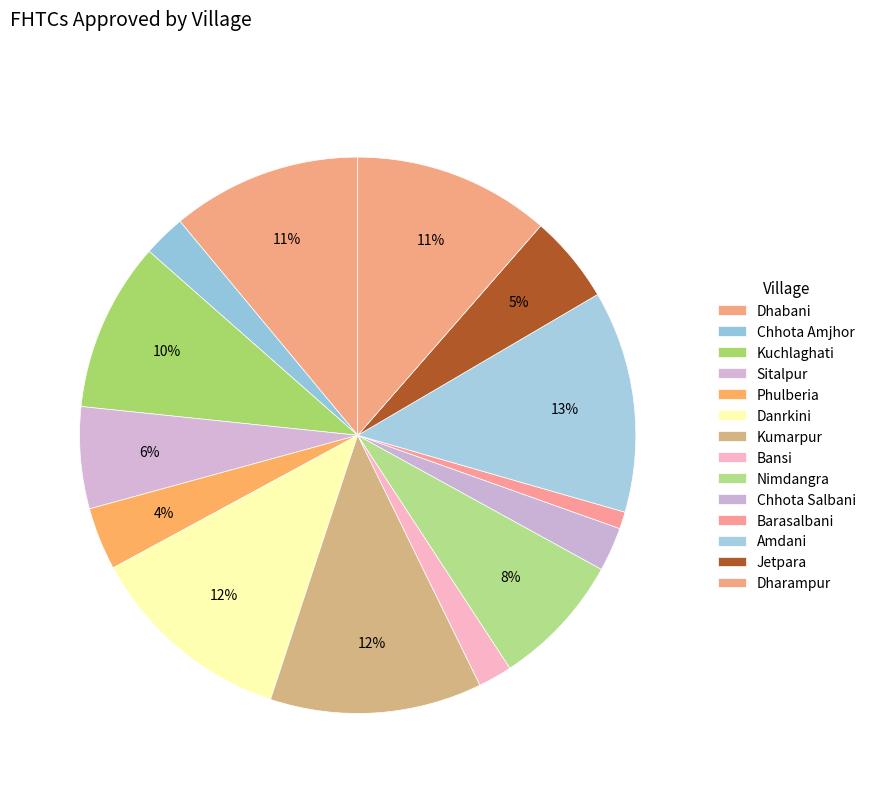

What percentage is NOT represented by Barasalbani?

99.0%